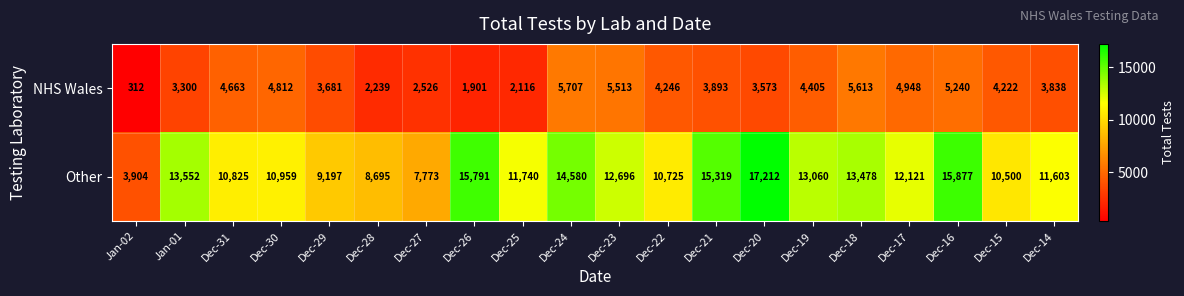

Which series has the largest range (max minus min)?

Other